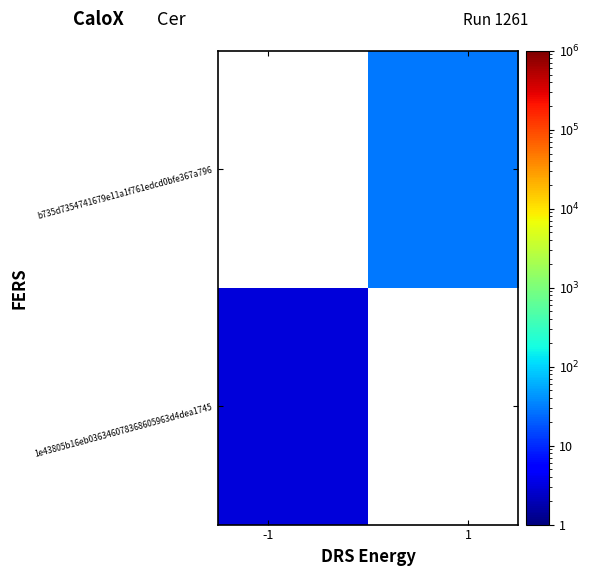

What is the greatest value displayed?

29.0